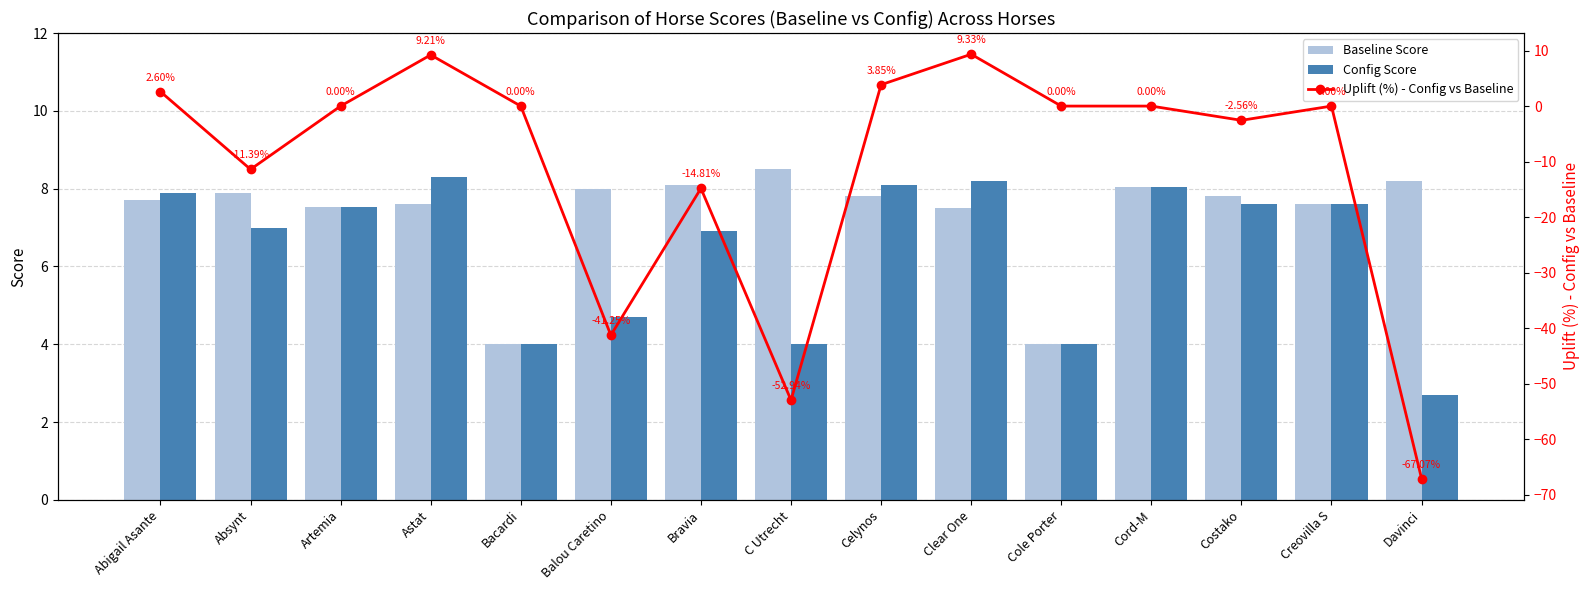

Which series has the largest range (max minus min)?

Uplift (%) - Config vs Baseline